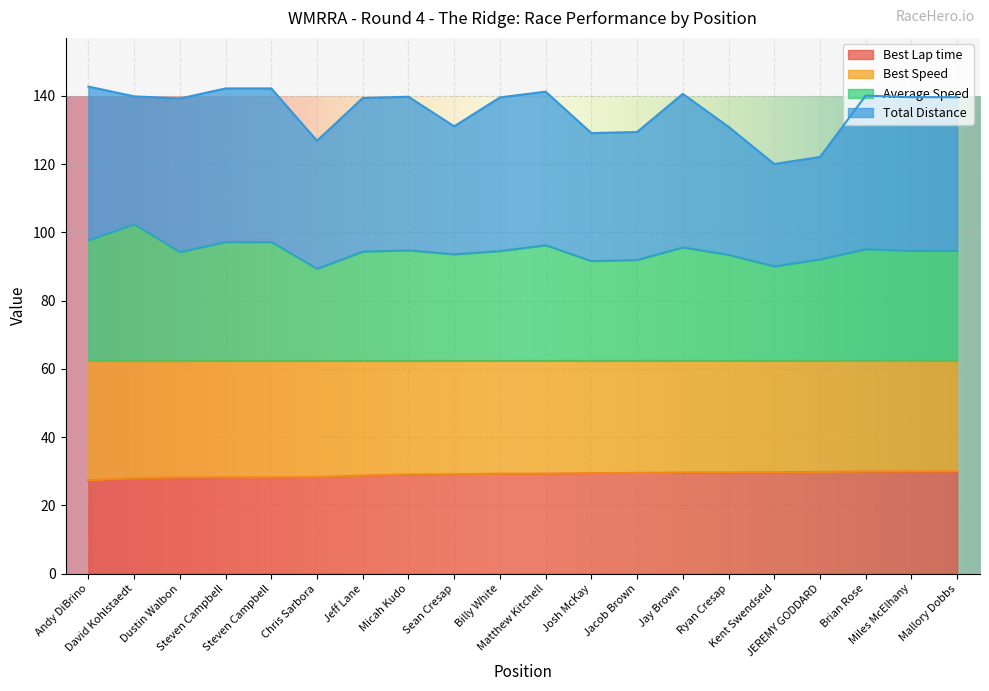

Does the chart display data point markers on the line(s)?

No